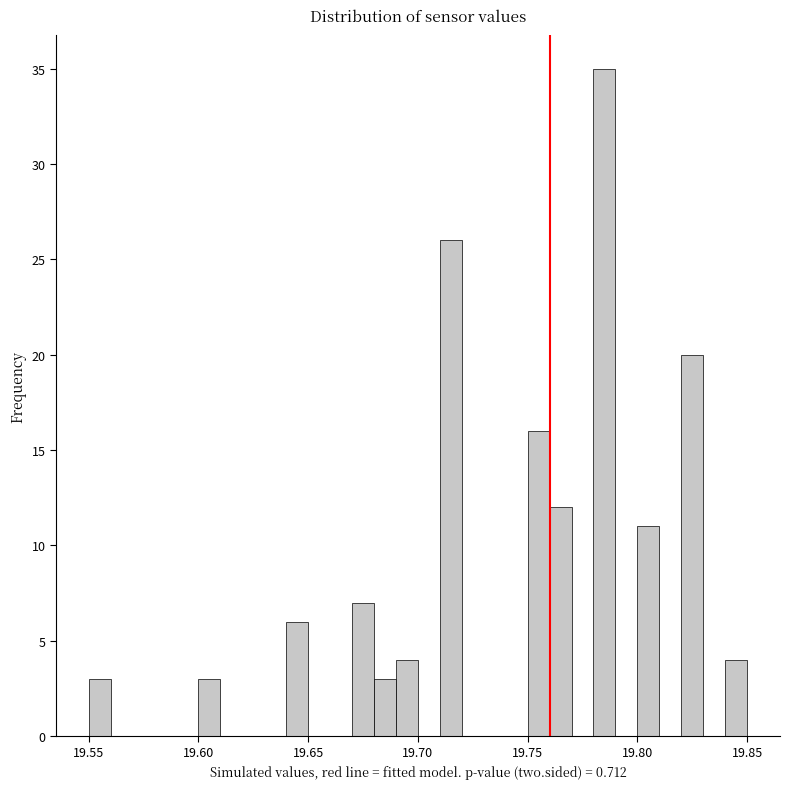

Around what value on the x-axis is the tallest bar? Give the approximate position of its centre, as read against the axis.

19.785